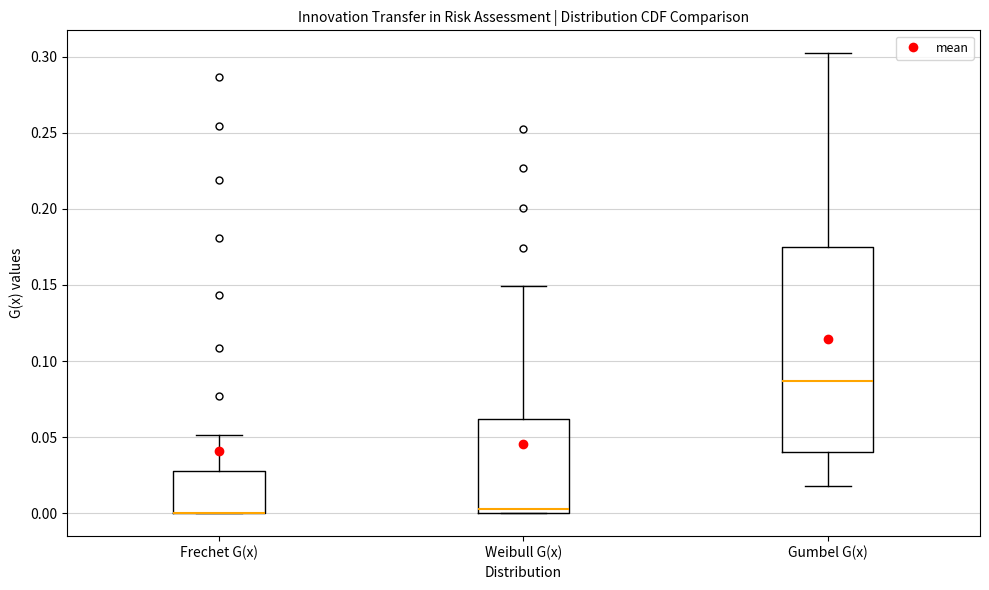

Where does the upper whisker of the box for Gumbel G(x) end on the y-axis? The values are not printed on the chart, so give them approximately, as read against the axis.

0.300